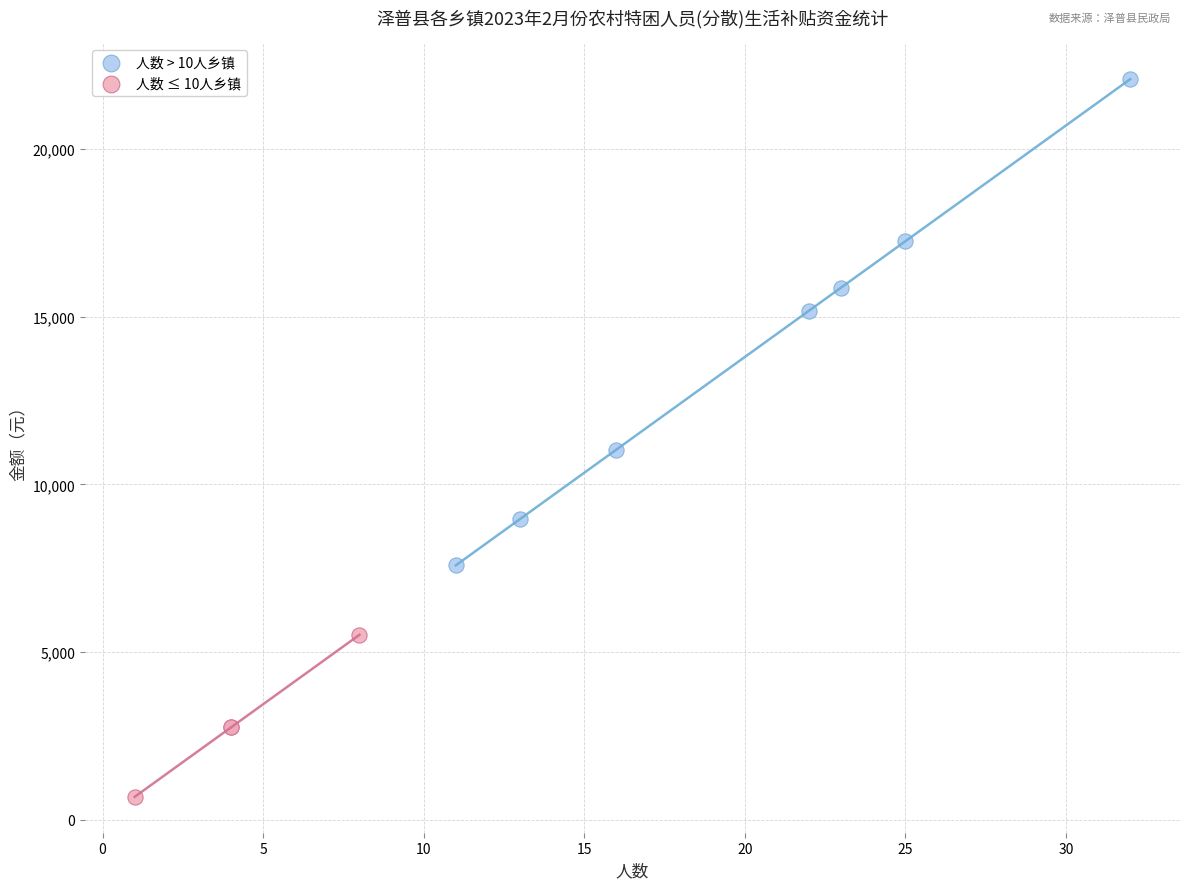

Which series reaches the minimum Y coordinate?

人数 ≤ 10人乡镇